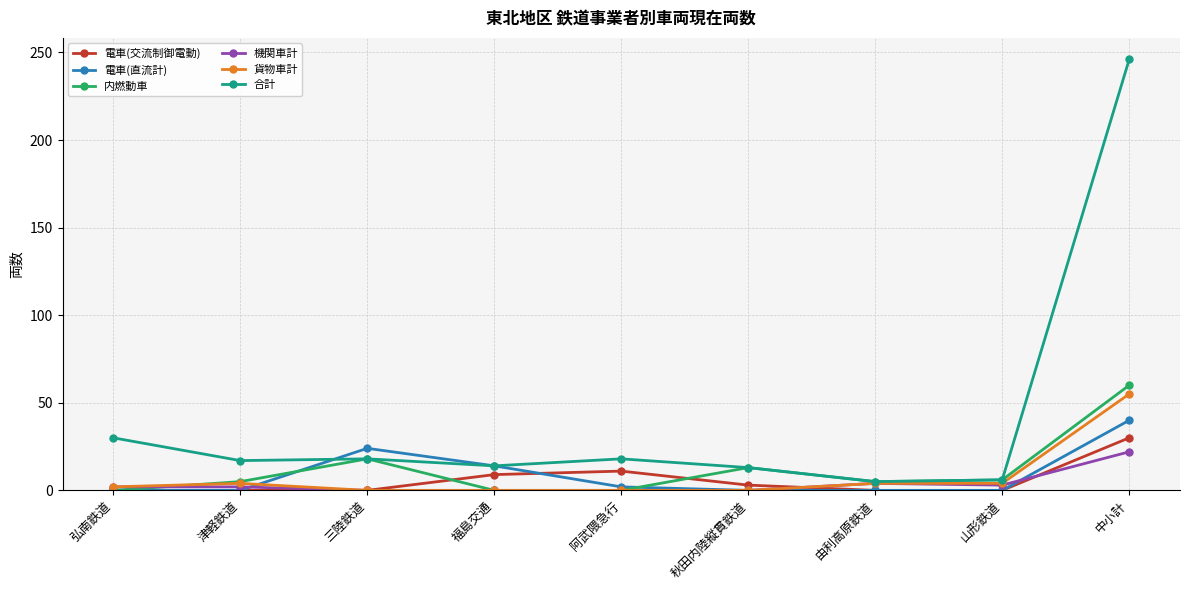

True or false: 貨物車計 has more than 0 points higher than both neighbors.

True